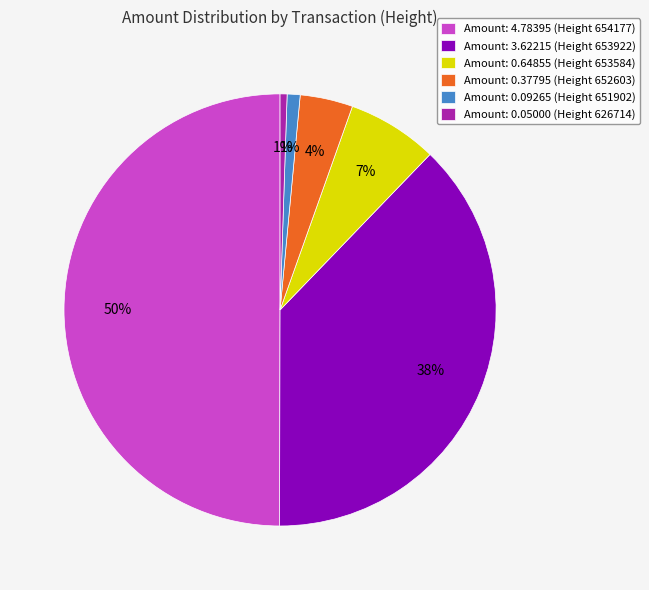

To the nearest percent, what percentage of the pie is Amount: 0.09265 (Height 651902)?

1%